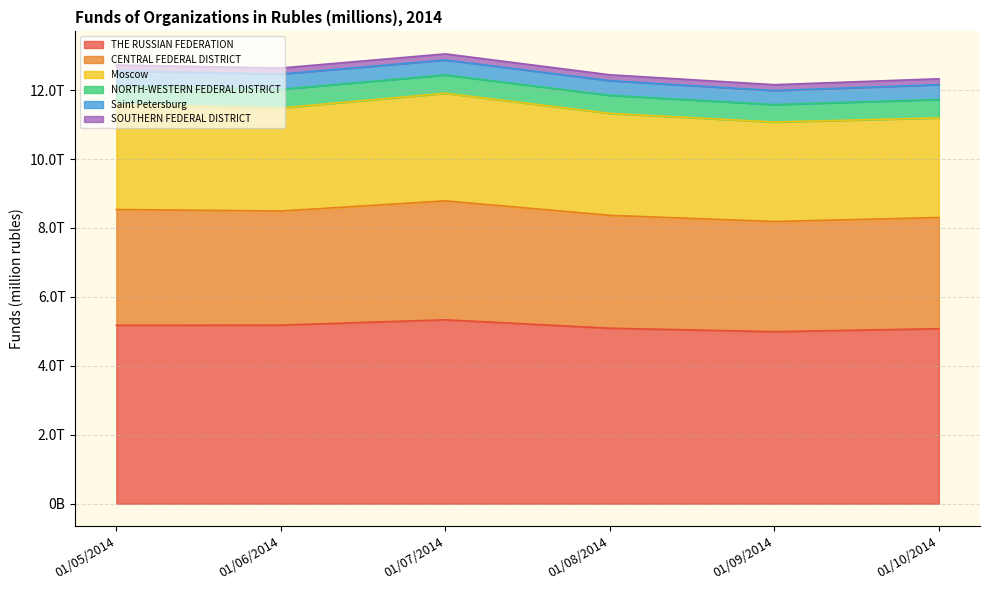

What are all the series names shown in the legend?

THE RUSSIAN FEDERATION, CENTRAL FEDERAL DISTRICT, Moscow, NORTH-WESTERN FEDERAL DISTRICT, Saint Petersburg, SOUTHERN FEDERAL DISTRICT